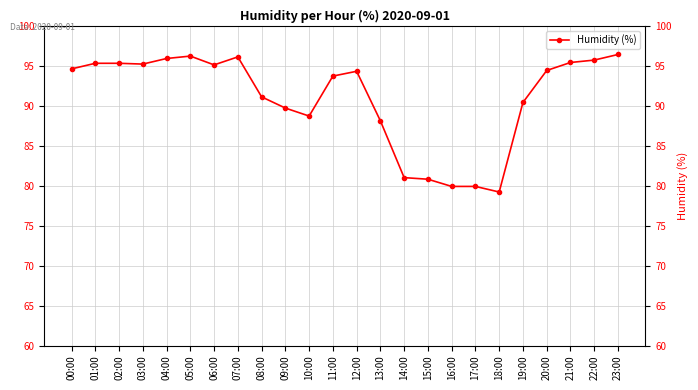

What value does the data have at 02:00?

95.3